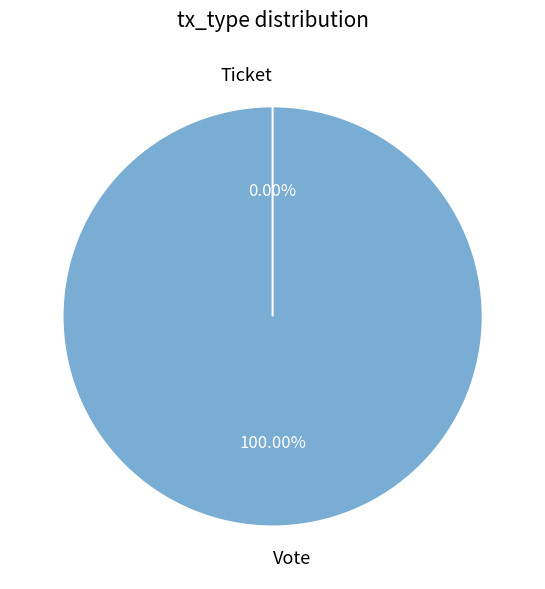

How many slices are in this pie chart?

2